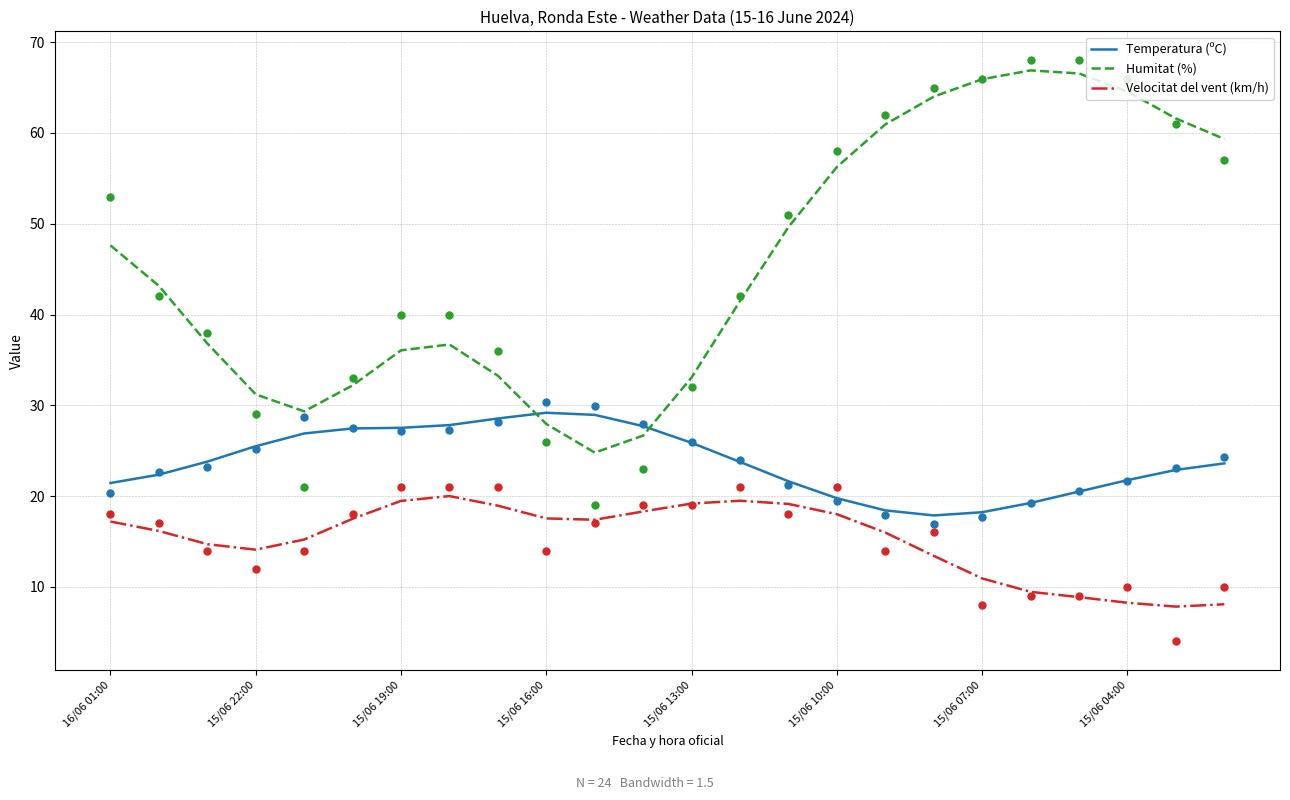

What are all the series names shown in the legend?

Temperatura (ºC), Humitat (%), Velocitat del vent (km/h)